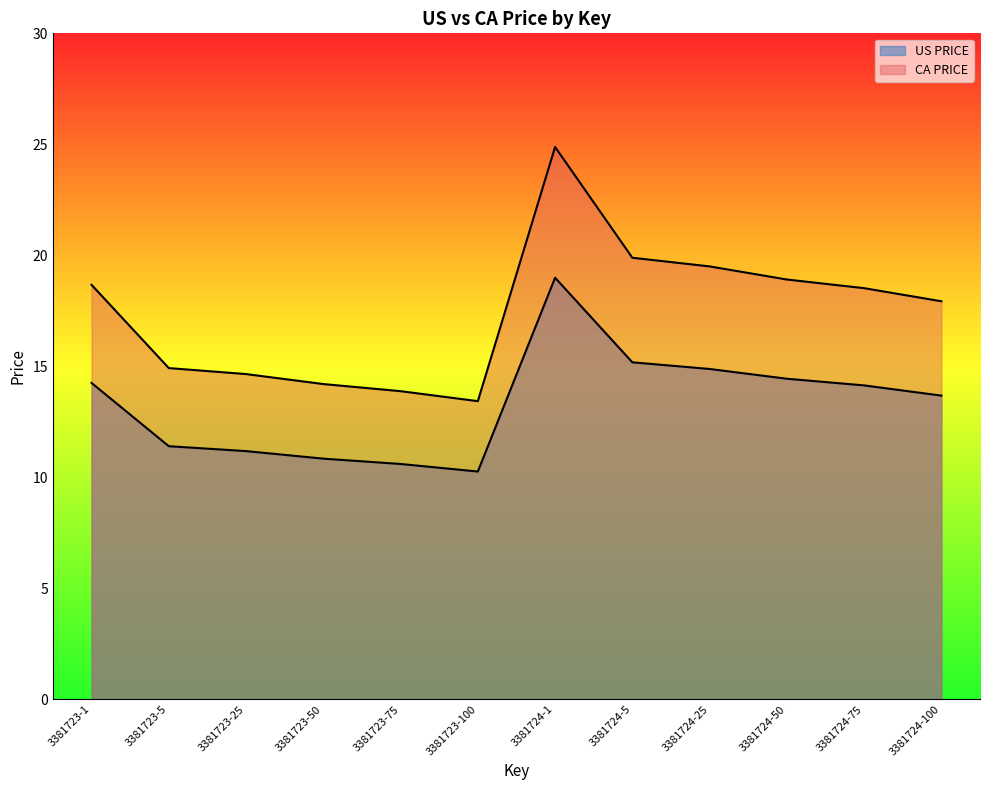

Which label corresponds to the smallest value in the chart?

3381723-100